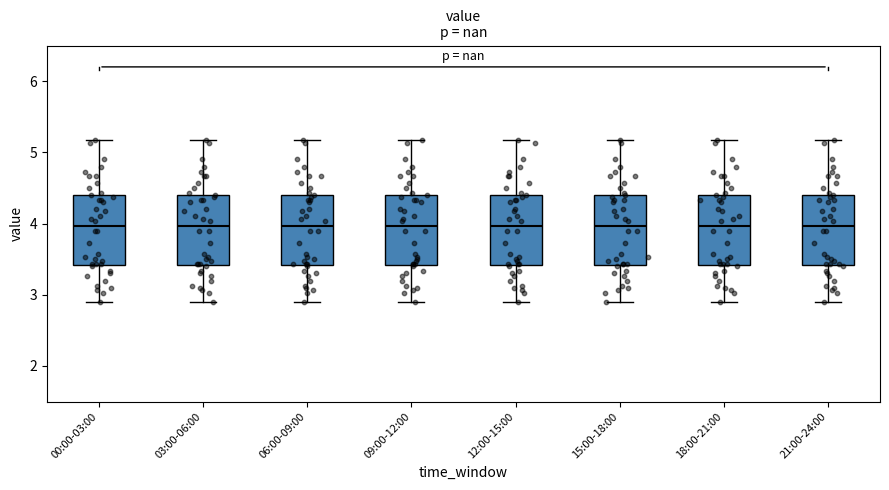

Reading left to right, transcribe this box plot: for each box, give where its median line is, the range the box spans, and where its two whiskers end, as read against the y-axis. The values are not printed on the chart, so give them approximately, as read against the axis.

00:00-03:00: median 4.0, box 3.4 to 4.4, whiskers 2.9 to 5.2
03:00-06:00: median 4.0, box 3.4 to 4.4, whiskers 2.9 to 5.2
06:00-09:00: median 4.0, box 3.4 to 4.4, whiskers 2.9 to 5.2
09:00-12:00: median 4.0, box 3.4 to 4.4, whiskers 2.9 to 5.2
12:00-15:00: median 4.0, box 3.4 to 4.4, whiskers 2.9 to 5.2
15:00-18:00: median 4.0, box 3.4 to 4.4, whiskers 2.9 to 5.2
18:00-21:00: median 4.0, box 3.4 to 4.4, whiskers 2.9 to 5.2
21:00-24:00: median 4.0, box 3.4 to 4.4, whiskers 2.9 to 5.2